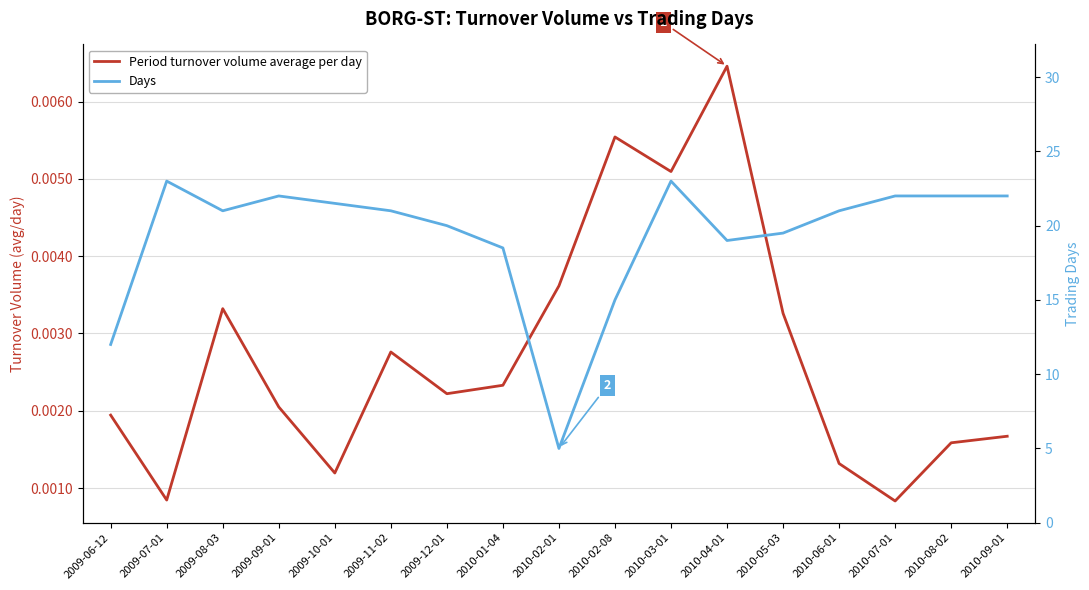

The value of Days at 2009-07-01 is 5.2. True or false?

False